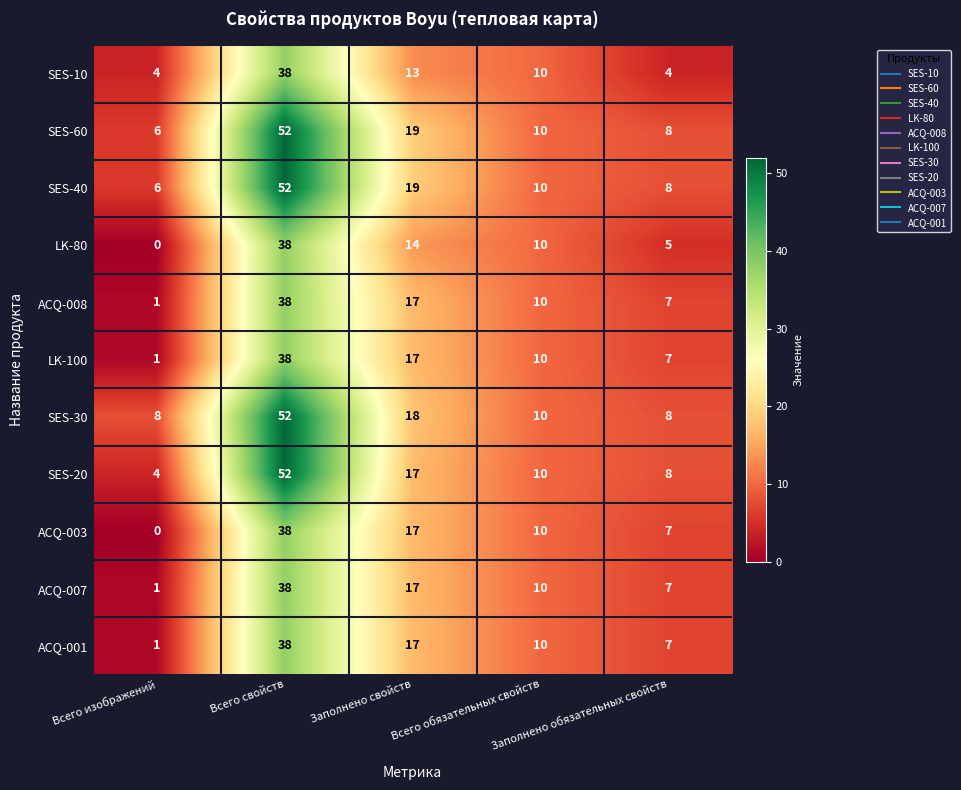

Which series has the largest total across all categories?

SES-30